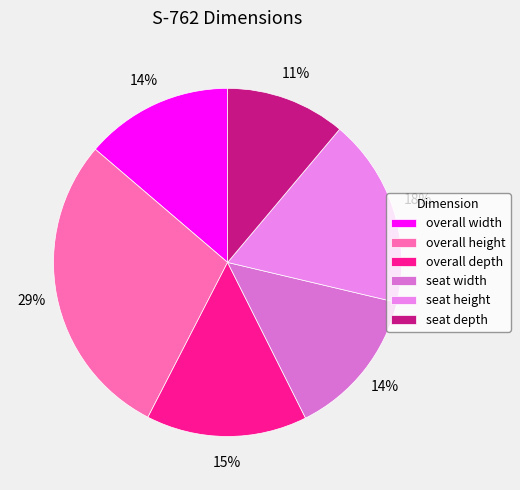

Is there any slice that represents more than half of the pie?

No